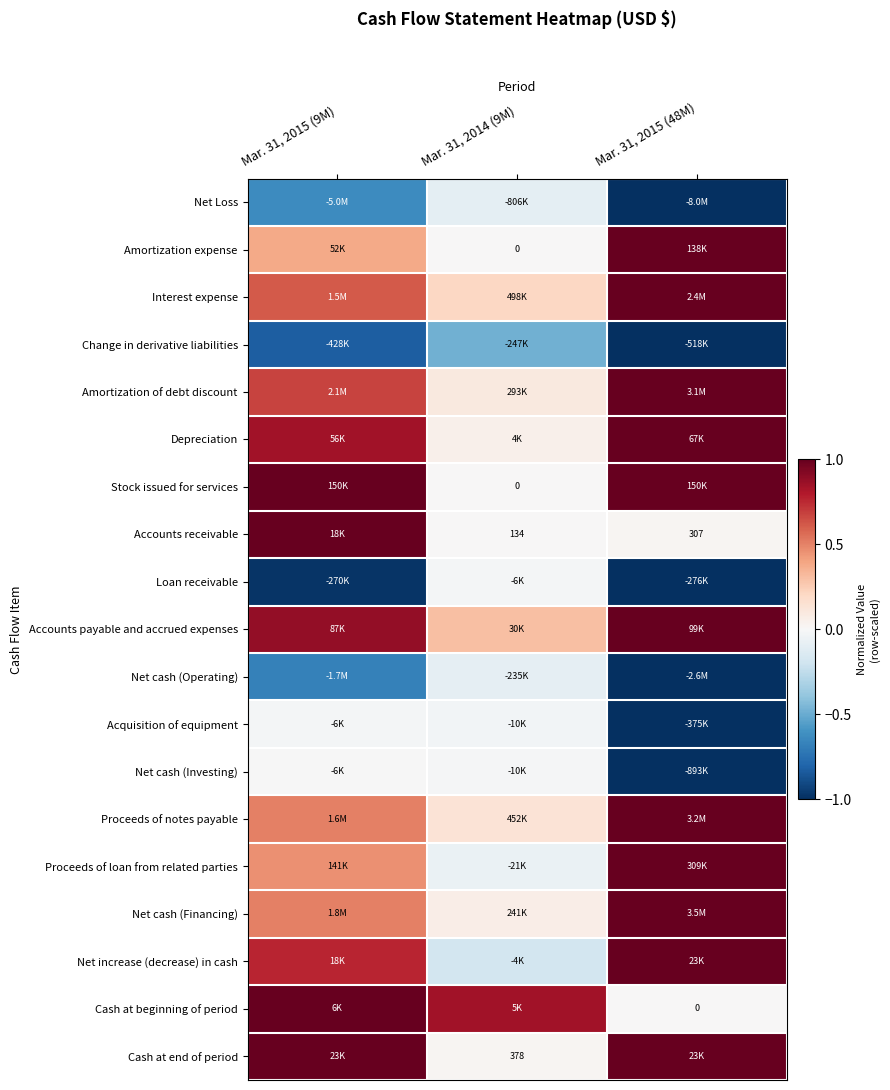

Which label corresponds to the largest value in the chart?

Mar. 31, 2015 (48M)